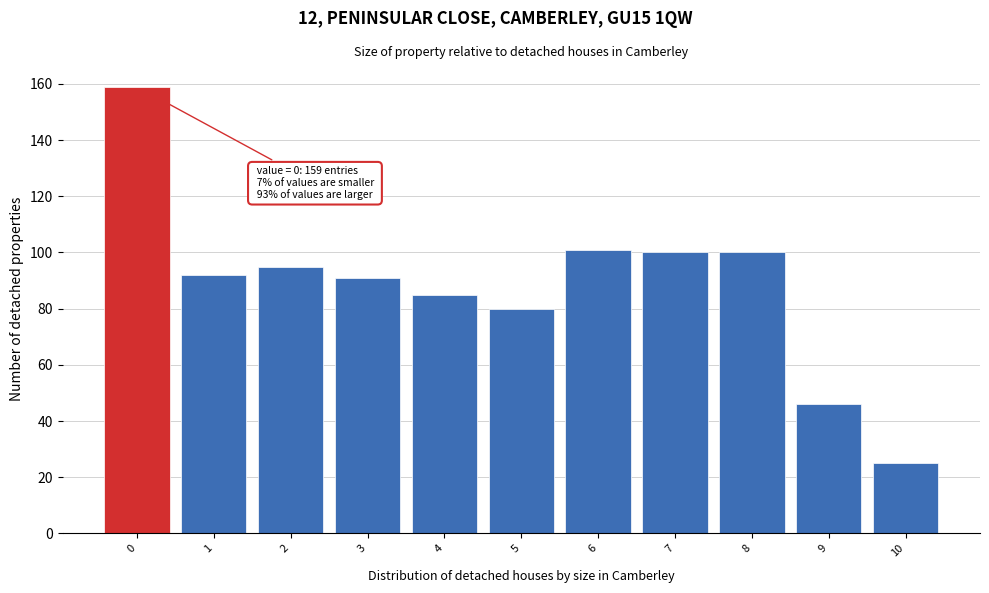

Reading right to left, what are all the values shown in this chart?

25	46	100	100	101	80	85	91	95	92	159